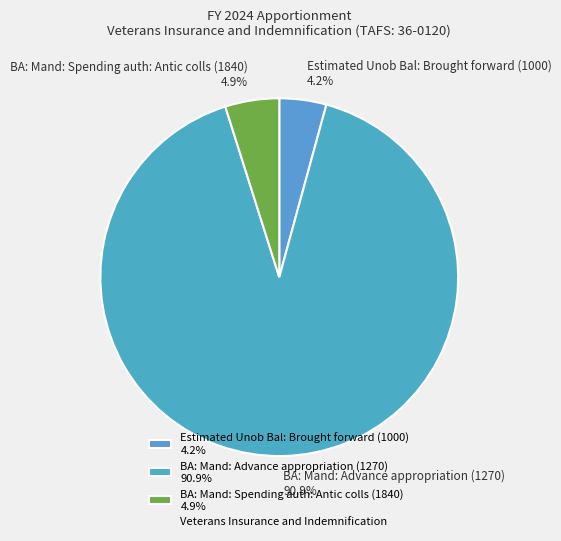

What is the smallest slice in the pie chart?

Estimated Unob Bal: Brought forward (1000)